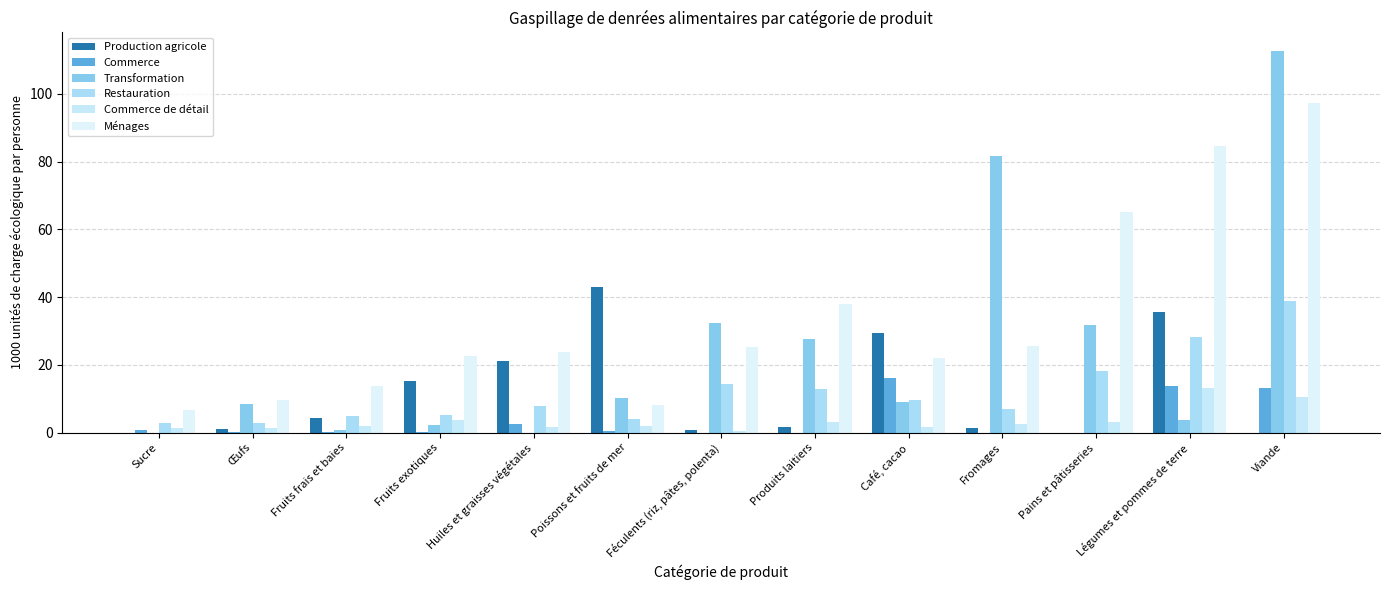

How many distinct data groups are displayed?

6